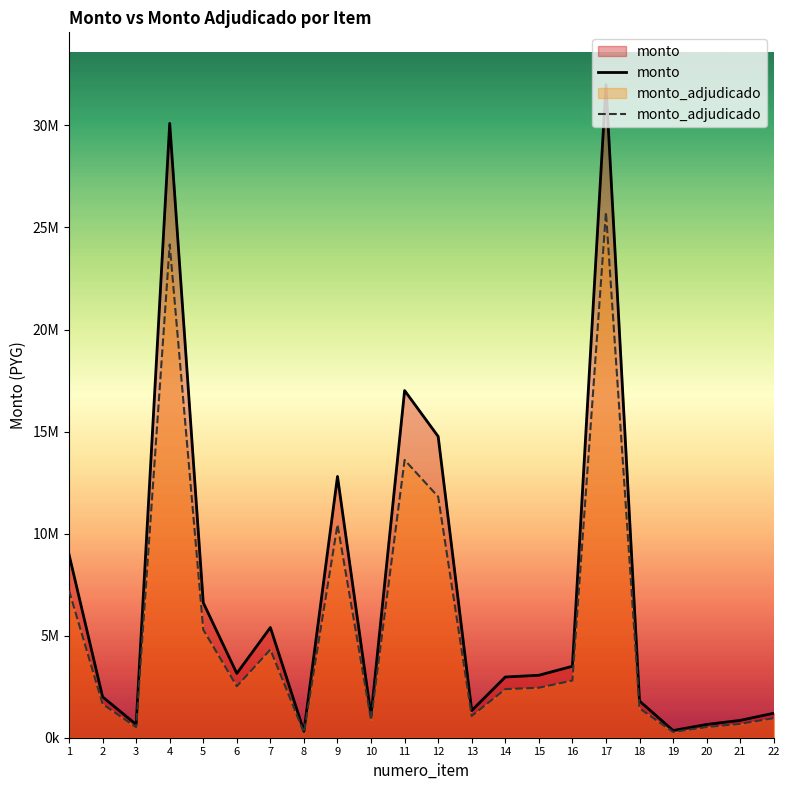

True or false: monto_adjudicado and monto intersect in this chart.

False